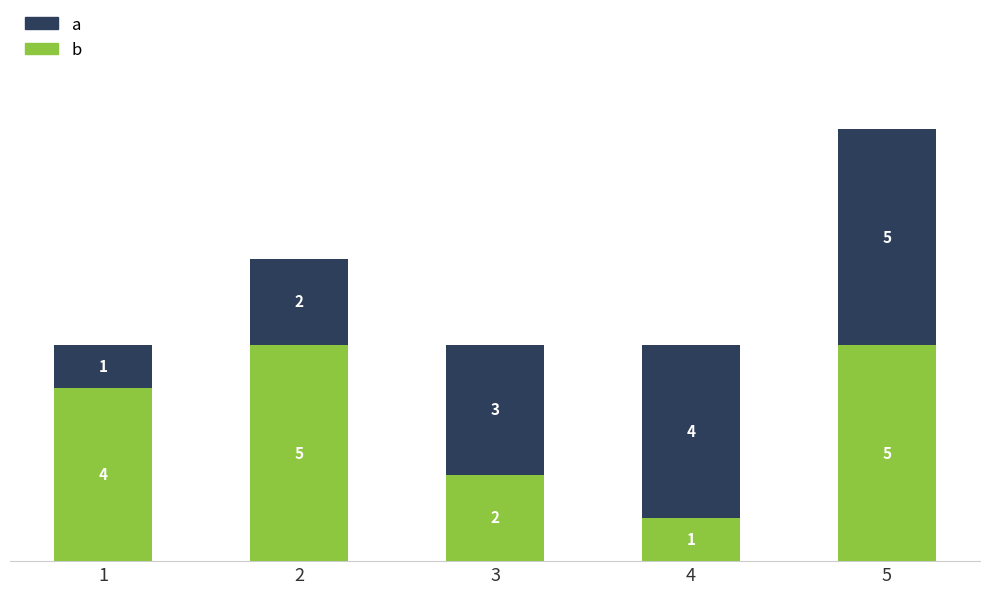

What is the total value across all series at 5?

10